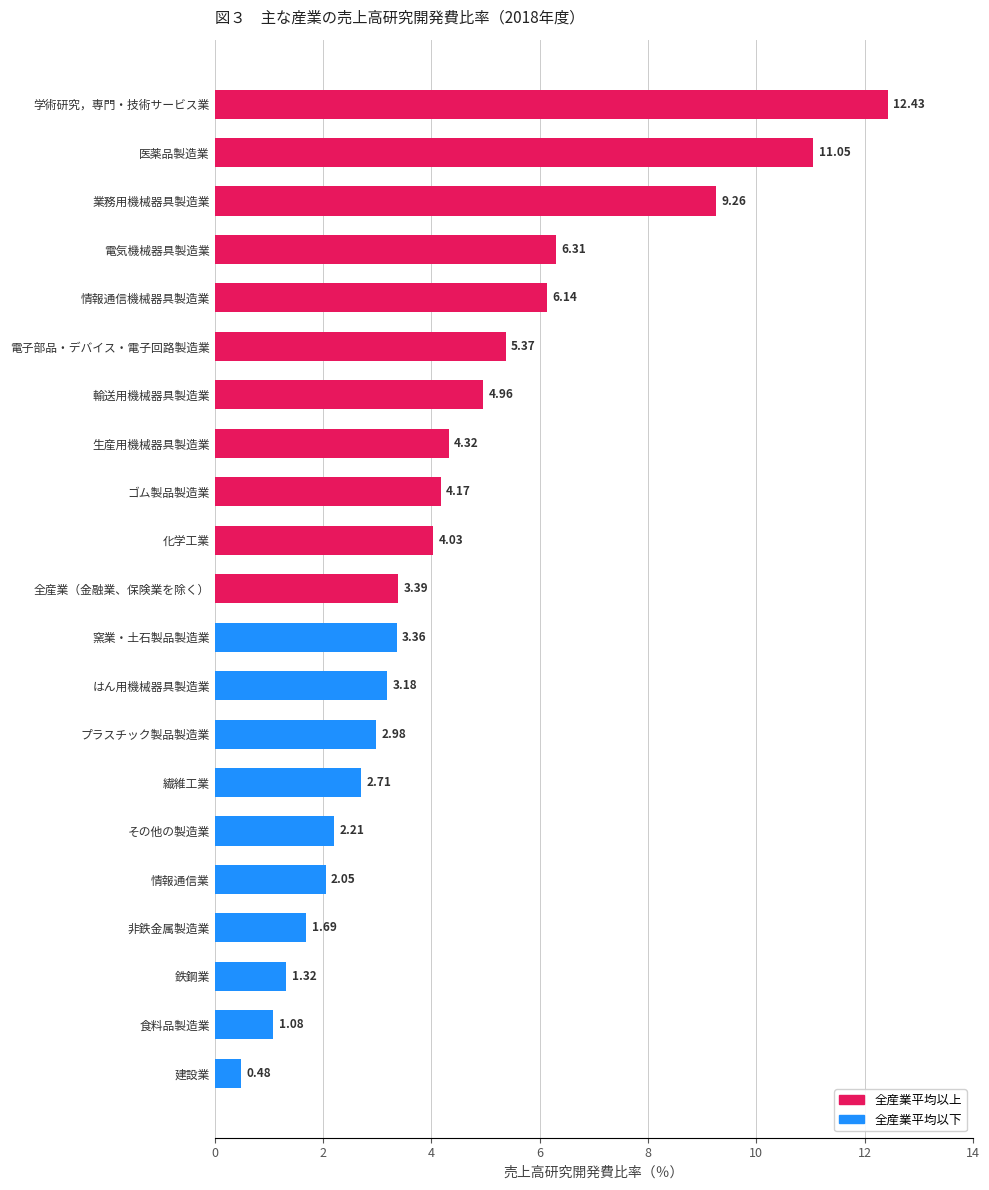

What is the maximum value shown in the chart?

12.4